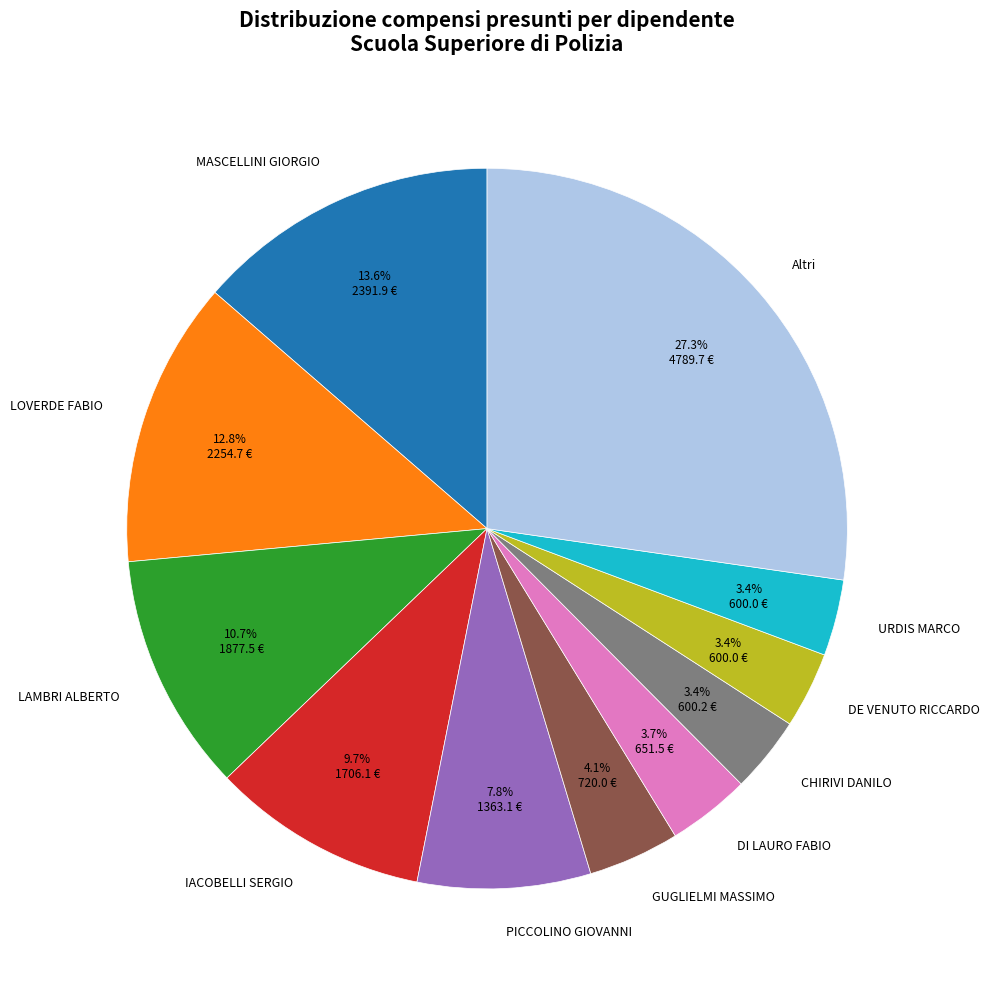

Which slice is the largest?

Altri